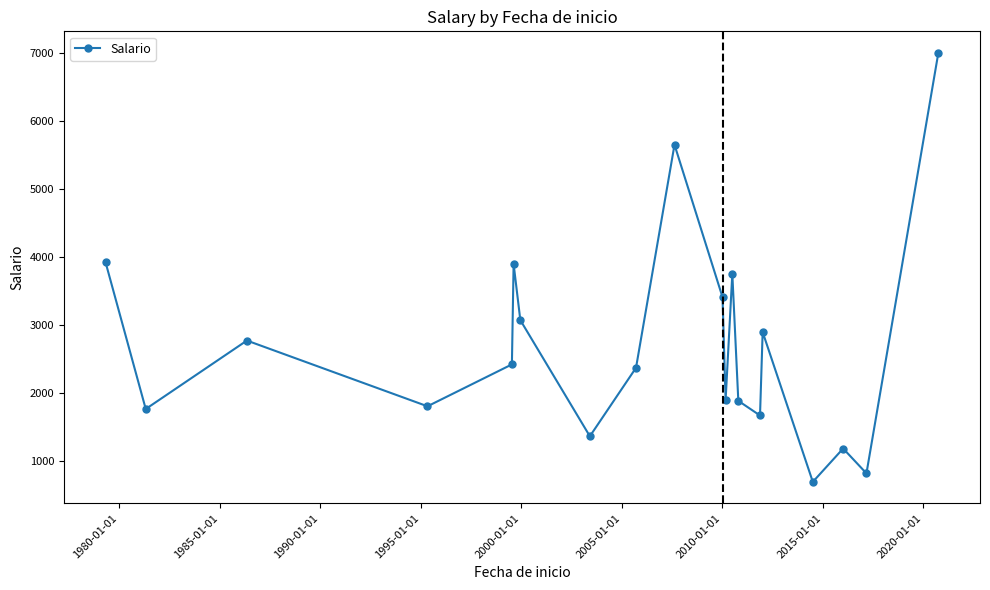

What is the difference between the maximum and second lowest values?

6175